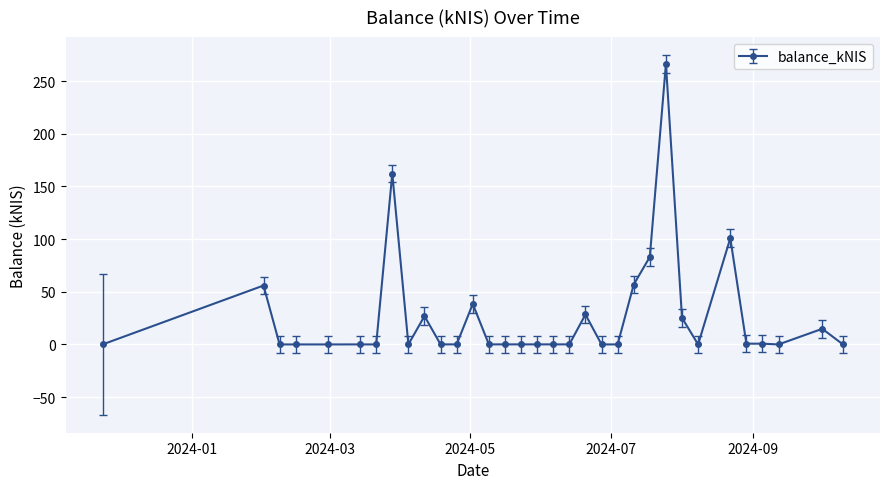

What is the value of the 32nd point from the left?

14.8